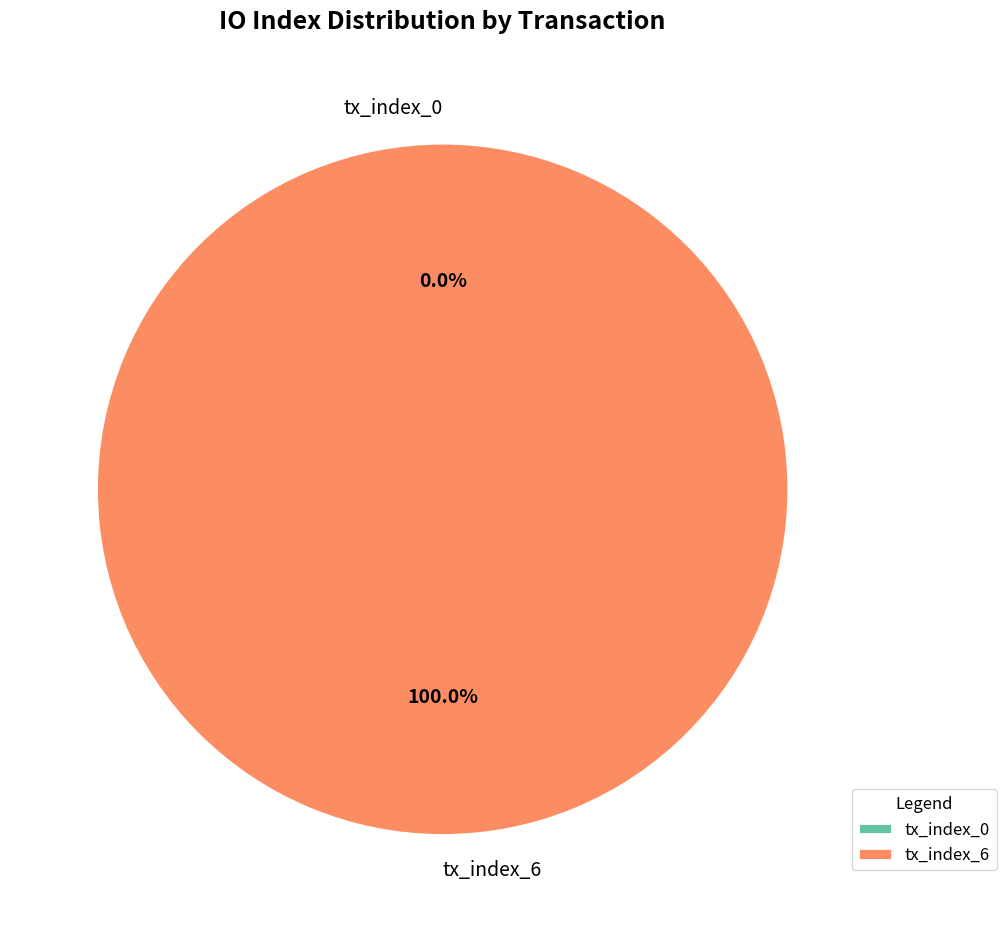

True or false: tx_index_0 accounts for 0% of the total.

True